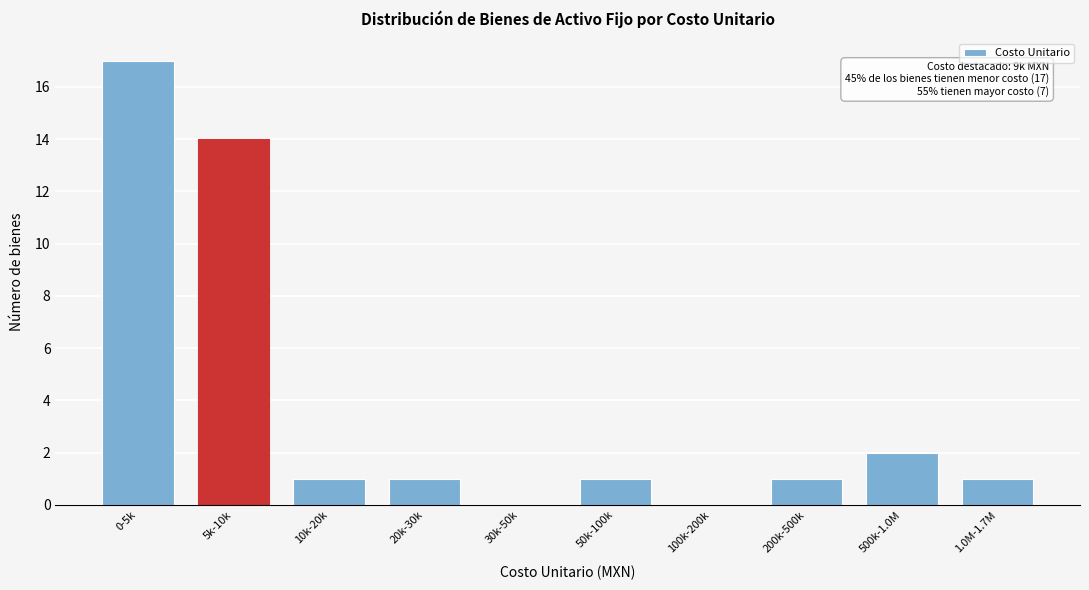

Reading right to left, extract all data points from this chart.

1.0M-1.7M=1	500k-1.0M=2	200k-500k=1	100k-200k=0	50k-100k=1	30k-50k=0	20k-30k=1	10k-20k=1	5k-10k=14	0-5k=17